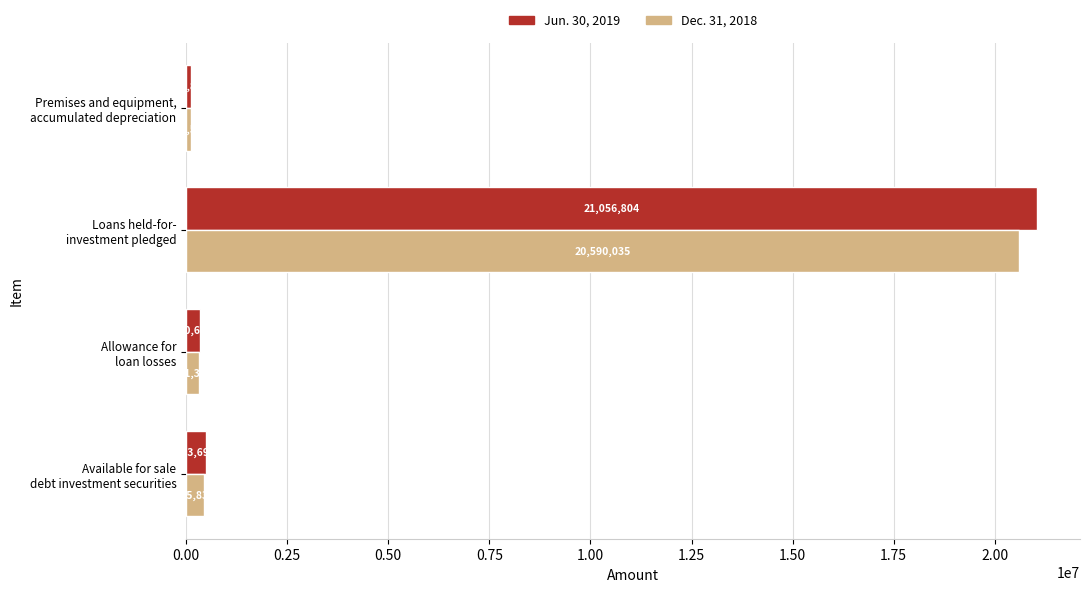

What is the maximum value for Dec. 31, 2018?

20590035